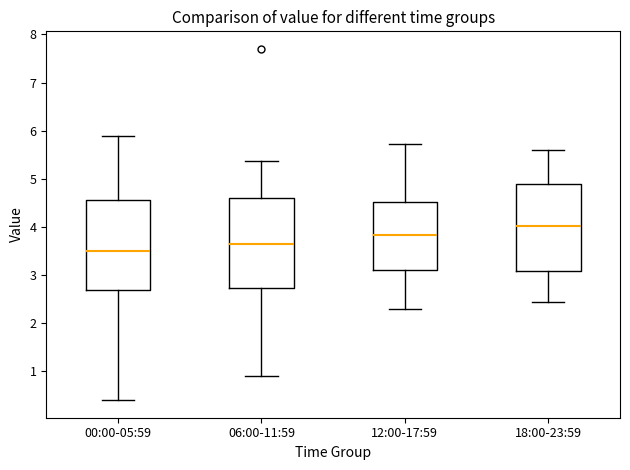

Which box has the lowest median line?

00:00-05:59